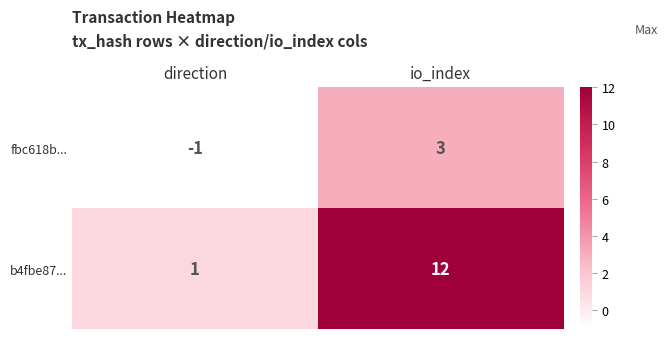

What is the smallest value displayed?

-1